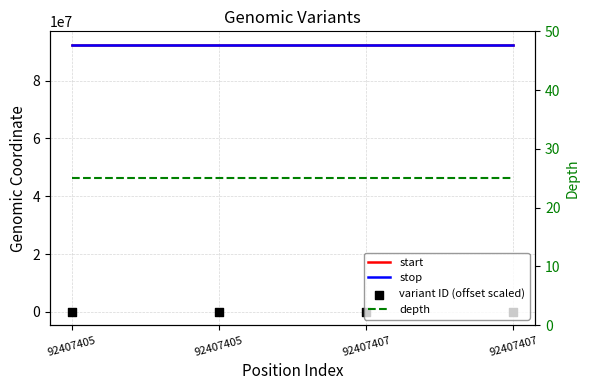

Which series reaches the minimum Y coordinate?

variant ID (offset scaled)